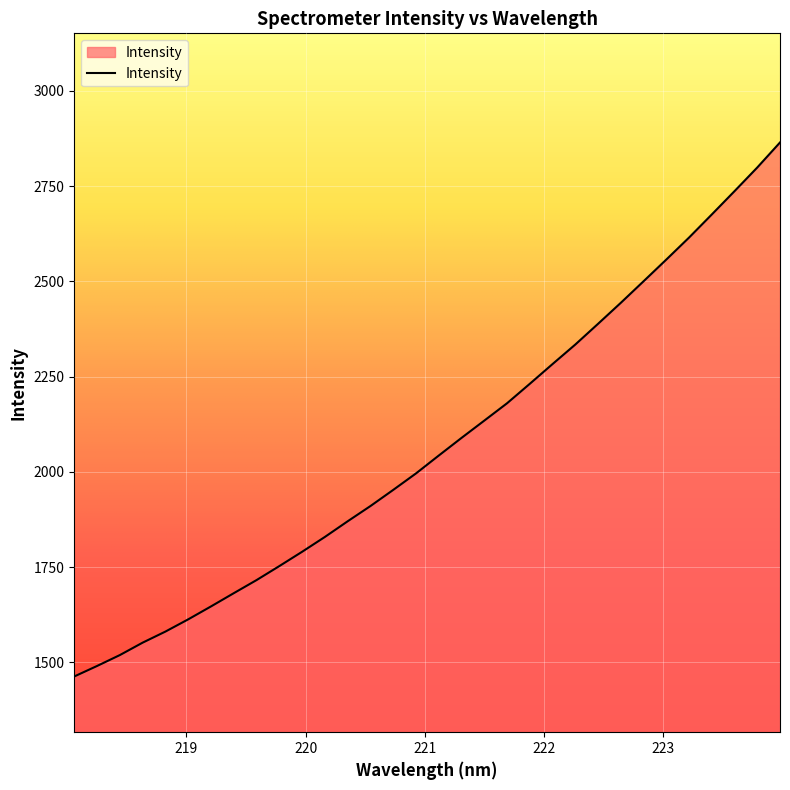

What is the difference between the maximum and minimum values?

1401.5